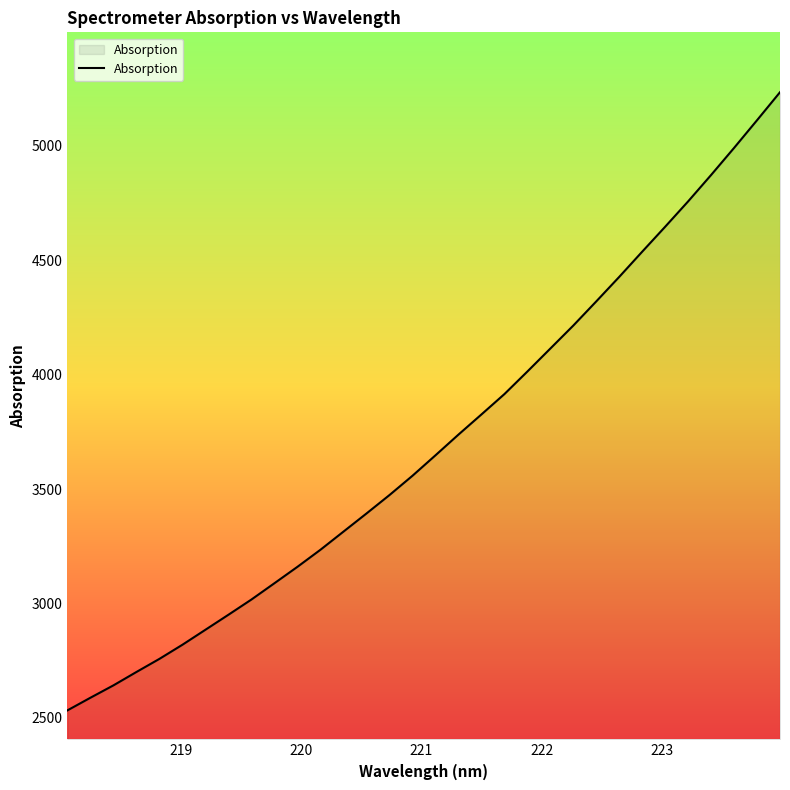

What is the minimum value shown in the chart?

2532.7